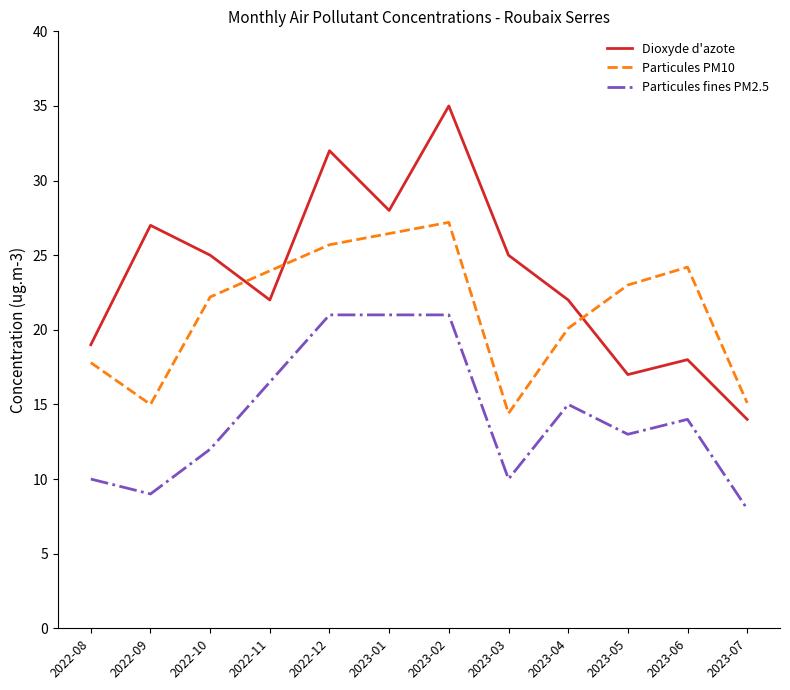

Does the chart display data point markers on the line(s)?

No